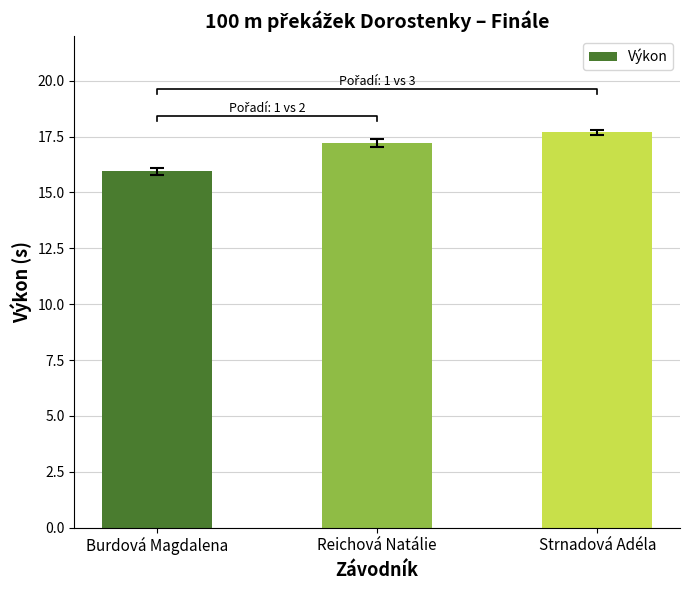

Rank the categories by value from lowest to highest.

Burdová Magdalena, Reichová Natálie, Strnadová Adéla